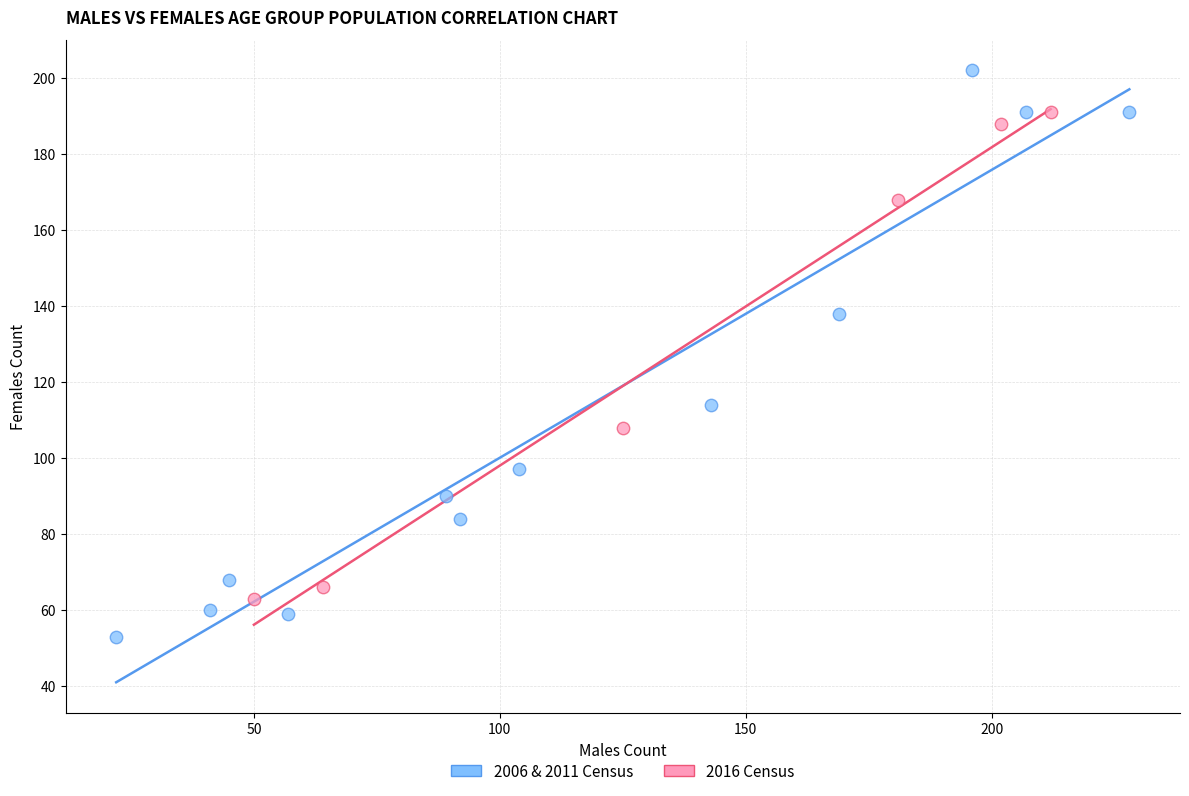

Which series has the widest spread of Y values?

2006 & 2011 Census